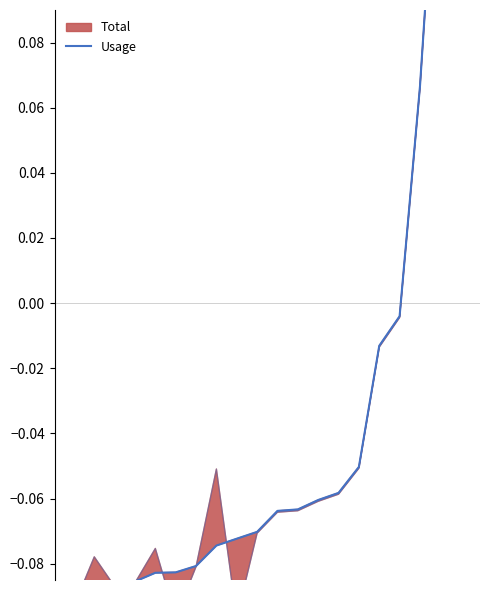

How many categories are shown in the chart?

20